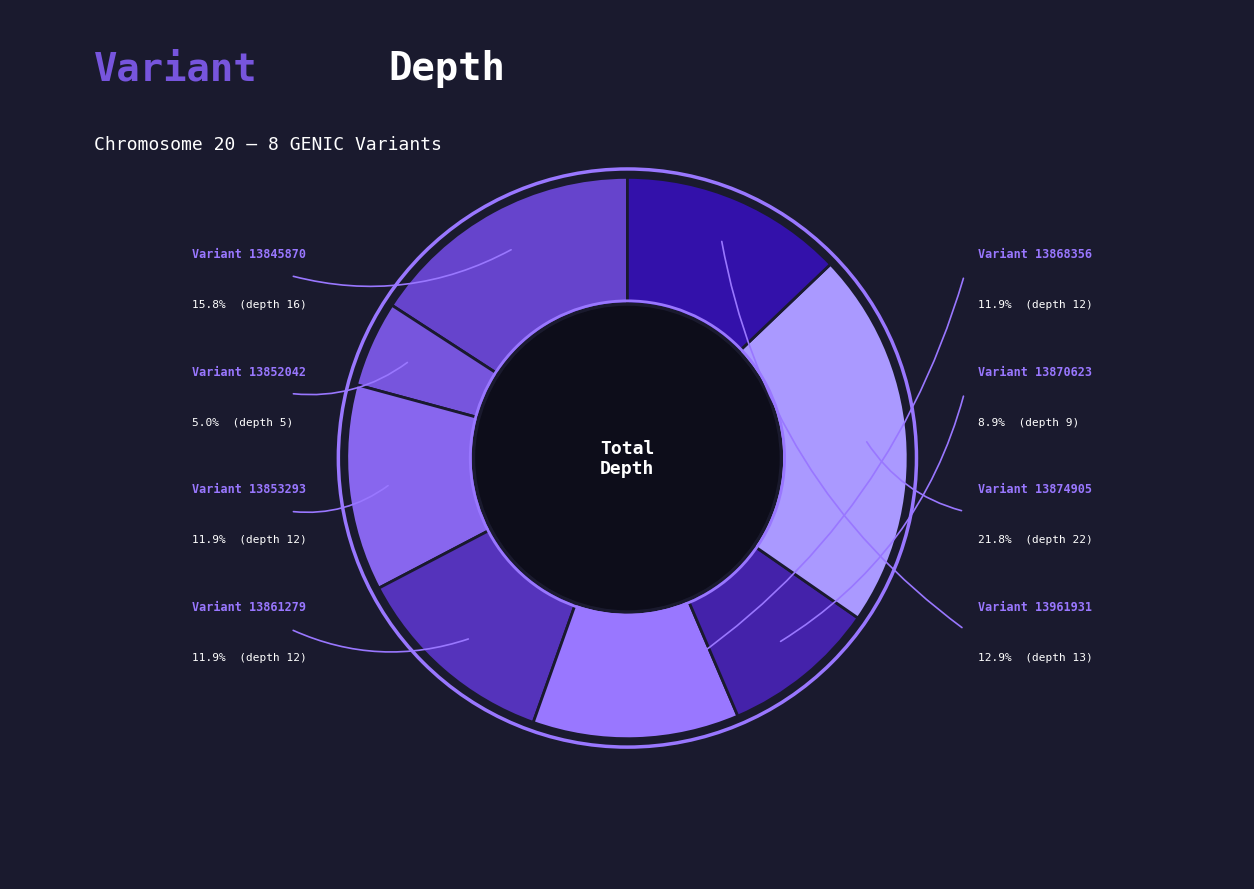

Is 13868356 the majority of the pie?

No